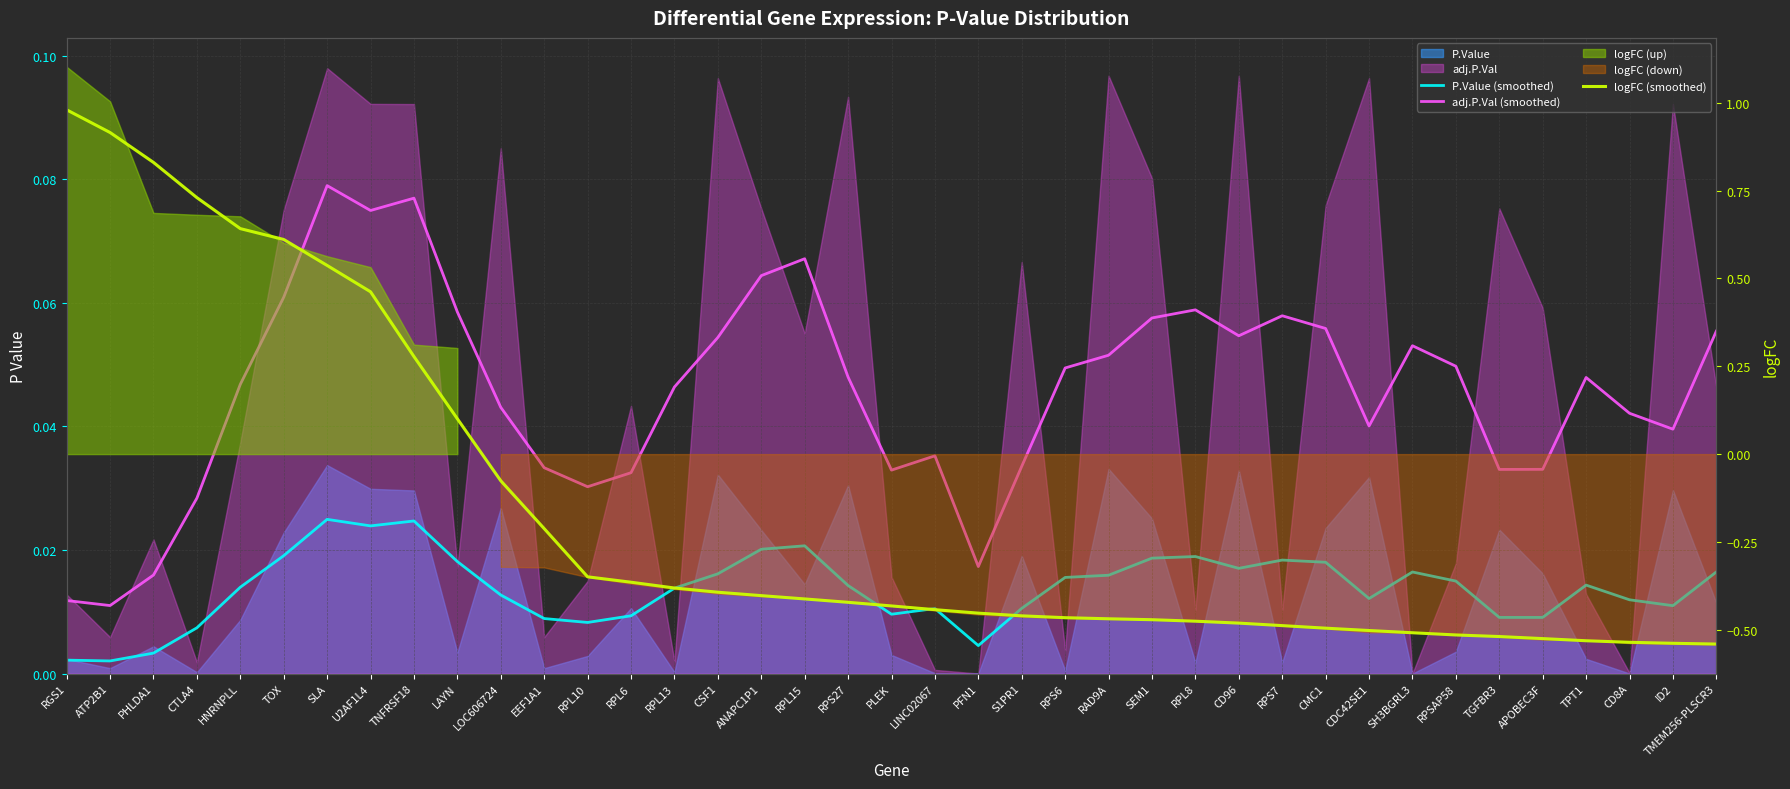

What is the total value across all series at SLA?

0.6